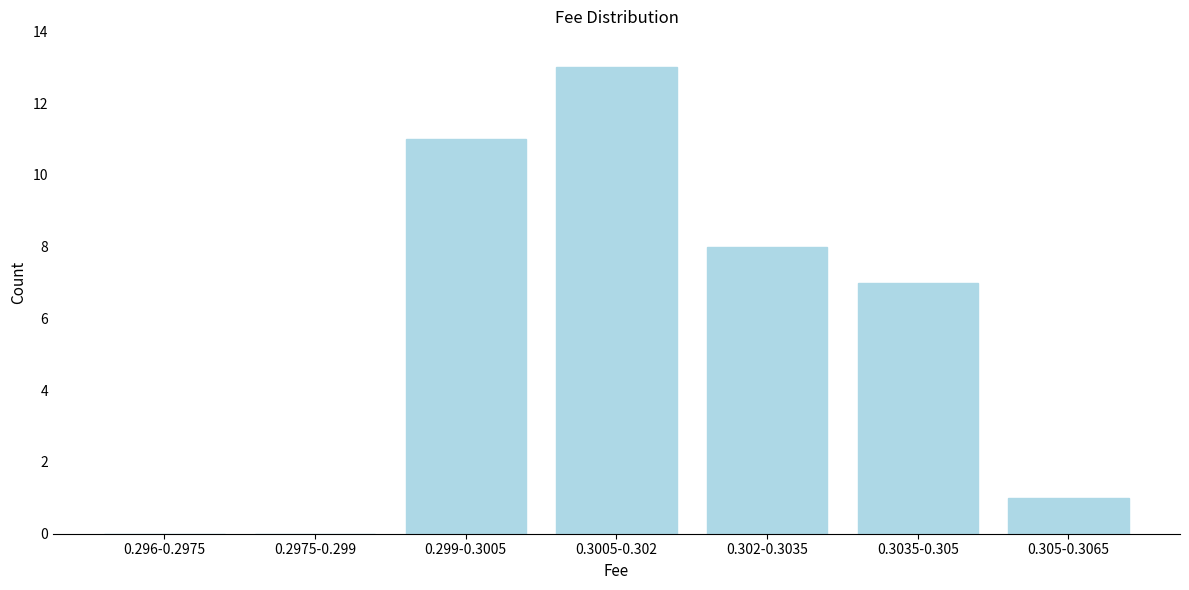

Reading right to left, extract all data points from this chart.

0.305-0.3065=1	0.3035-0.305=7	0.302-0.3035=8	0.3005-0.302=13	0.299-0.3005=11	0.2975-0.299=0	0.296-0.2975=0